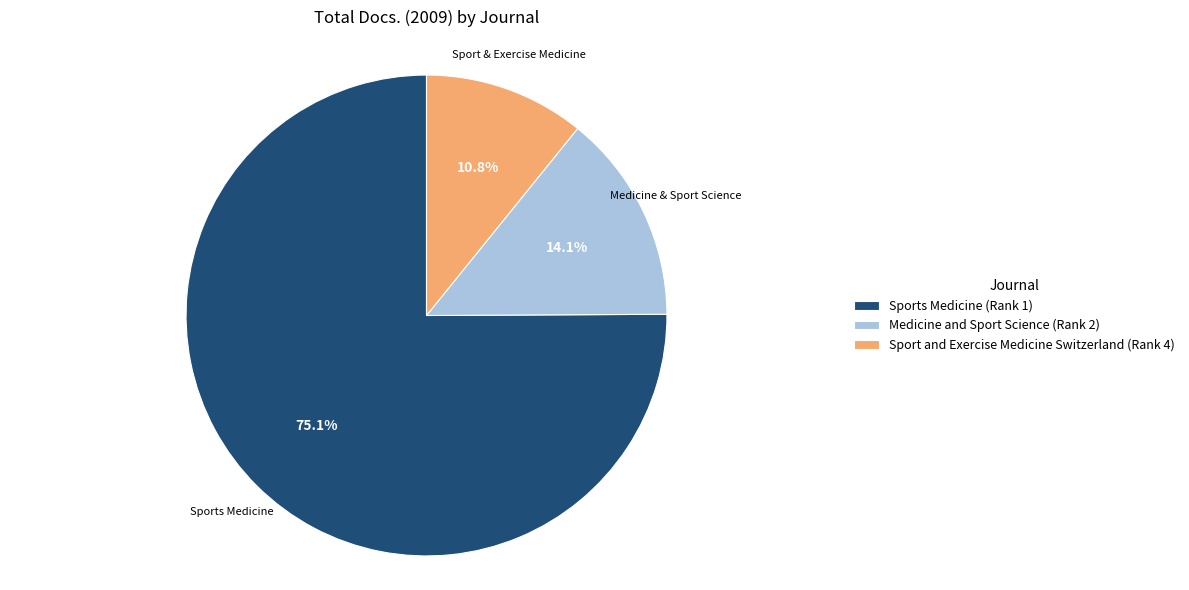

True or false: Sports Medicine (Rank 1) accounts for 68% of the total.

False